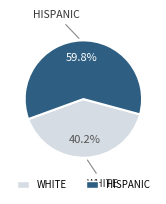

Is there any slice that represents more than half of the pie?

Yes